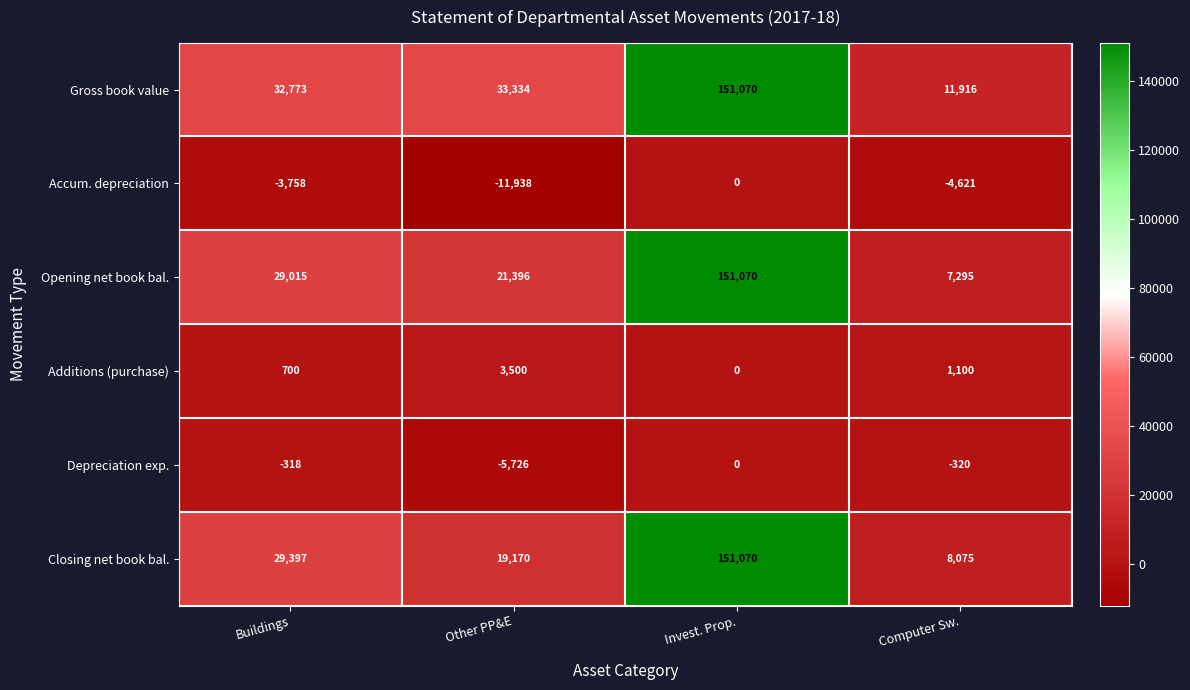

What is the total value across all series at Buildings?

87809